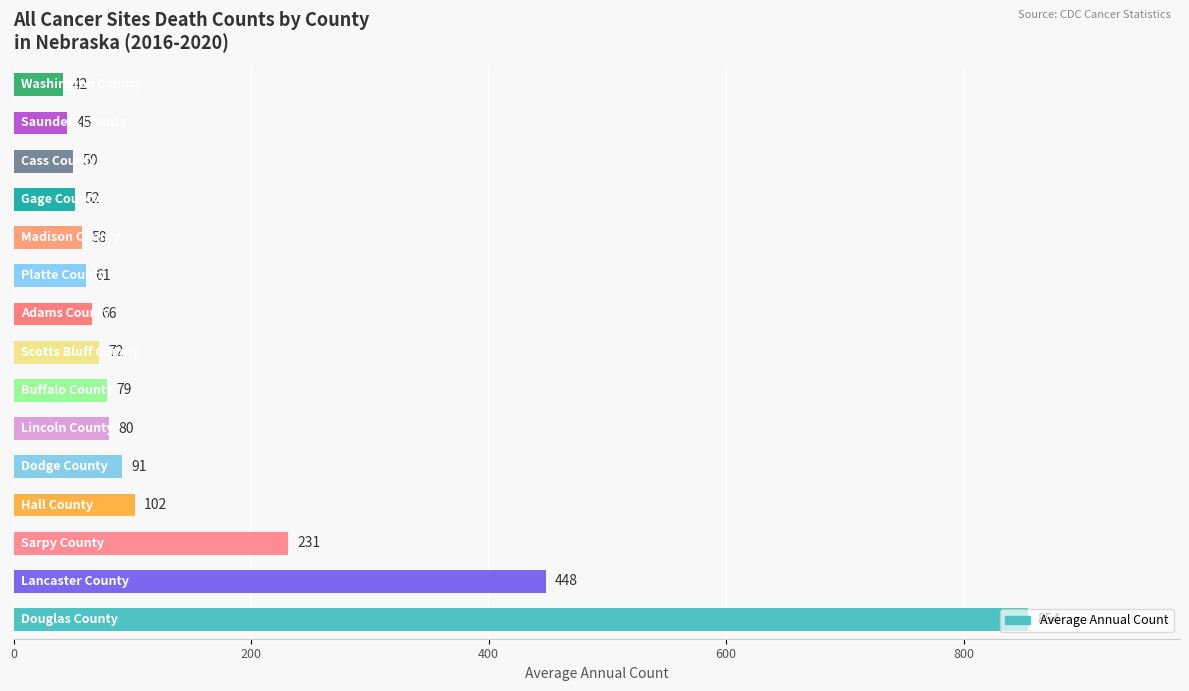

What is the average value?

155